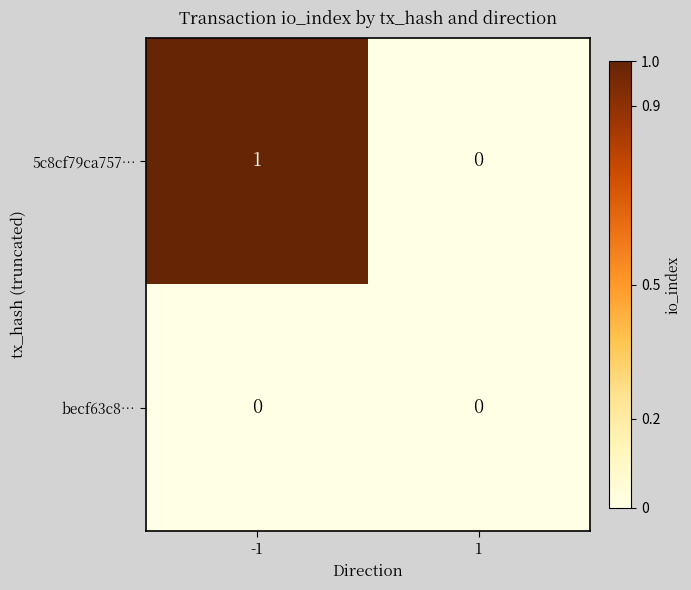

Which series has the largest range (max minus min)?

5c8cf79ca757…